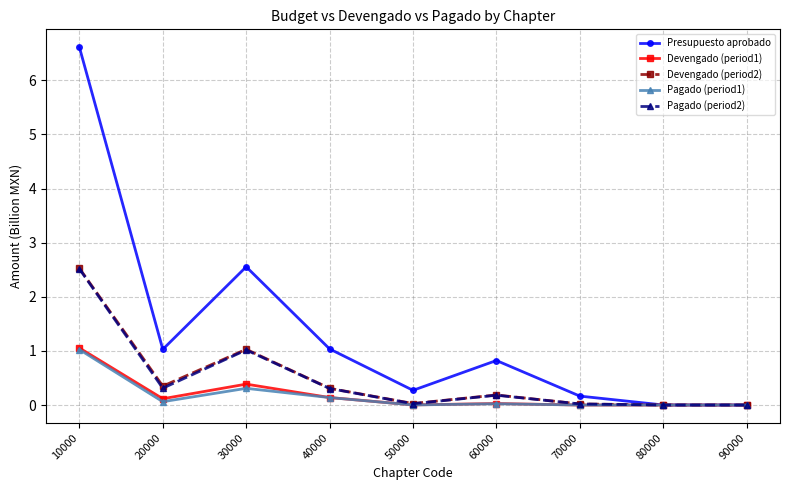

How many lines are shown in the chart?

5